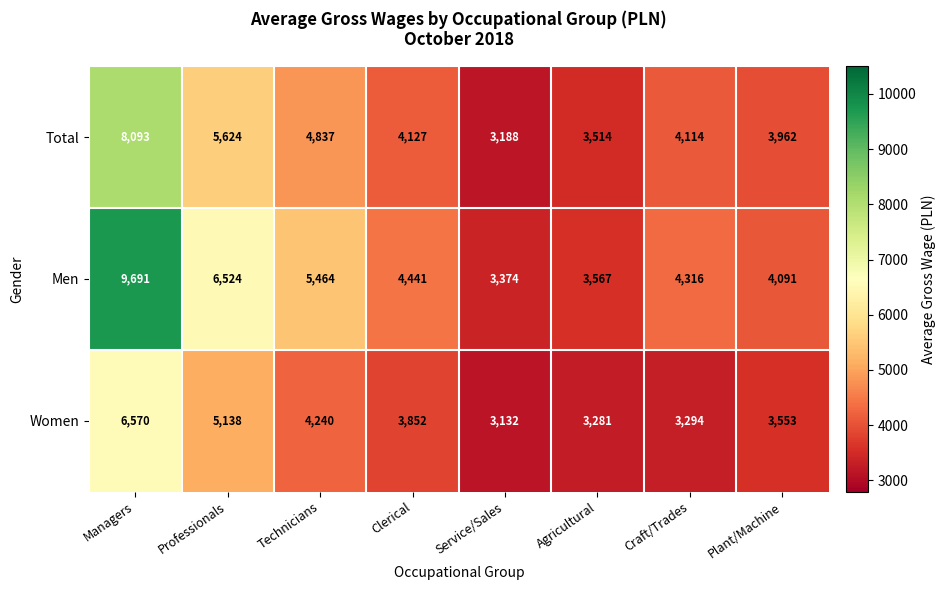

Which series changed the most between Managers and Agricultural?

Men